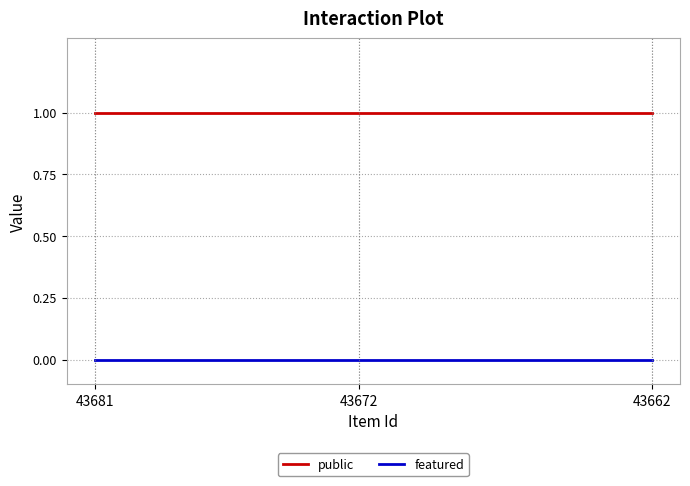

True or false: public and featured cross at least once.

False